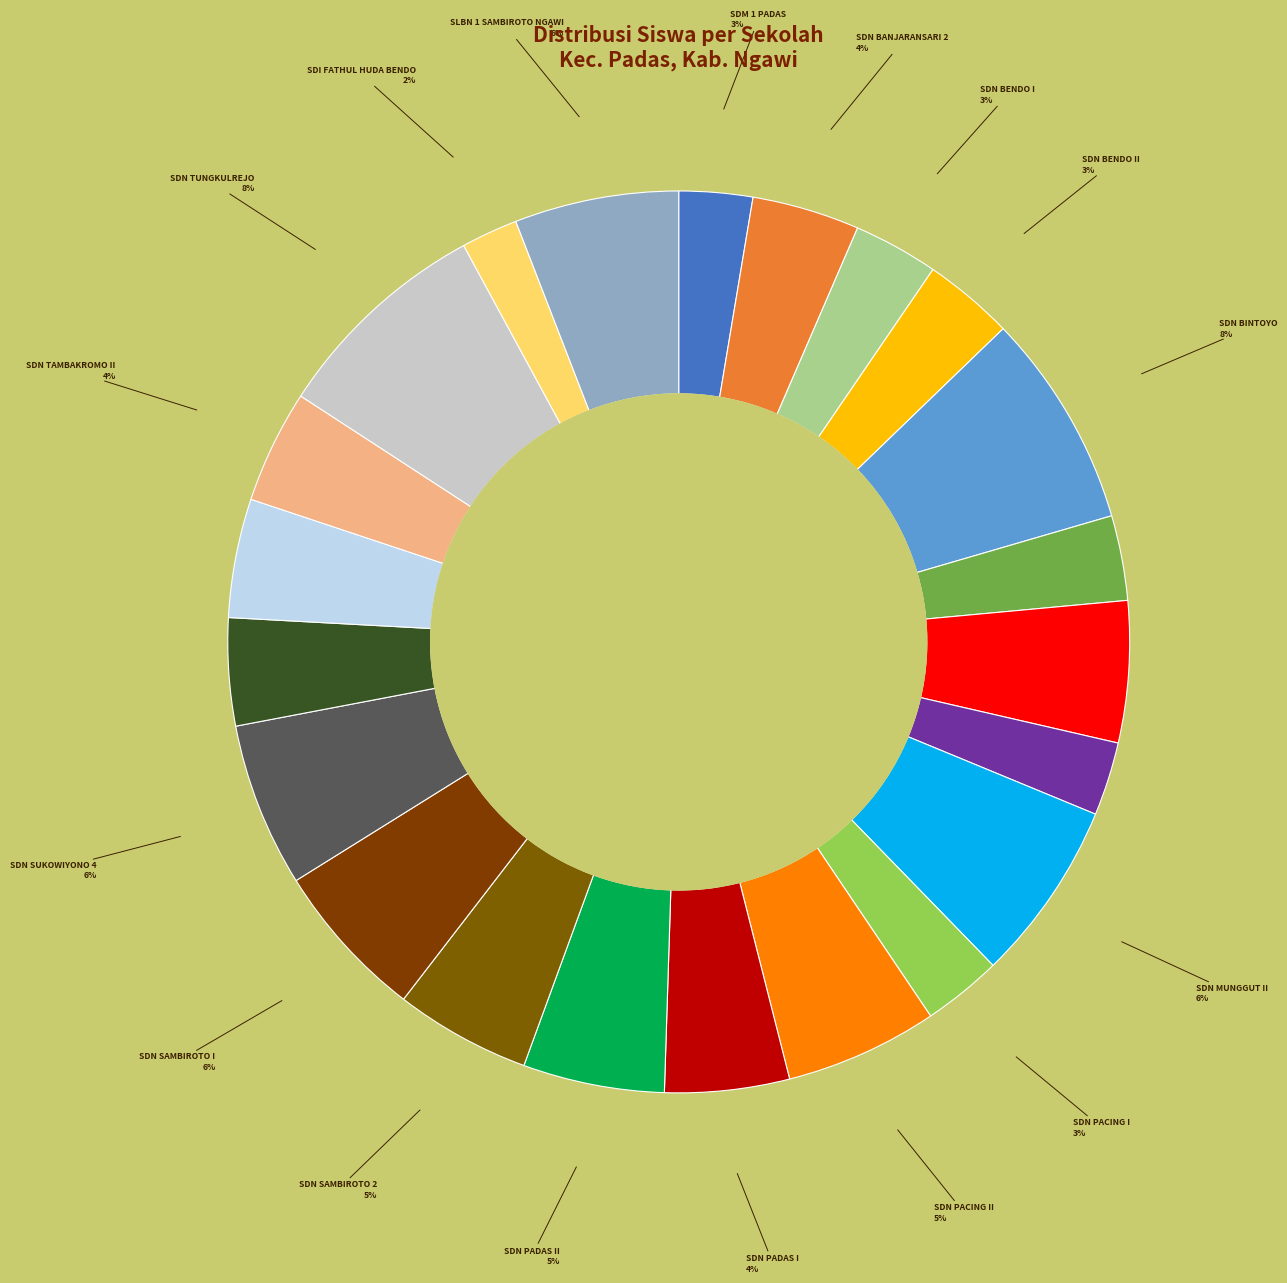

How many slices are in this pie chart?

22